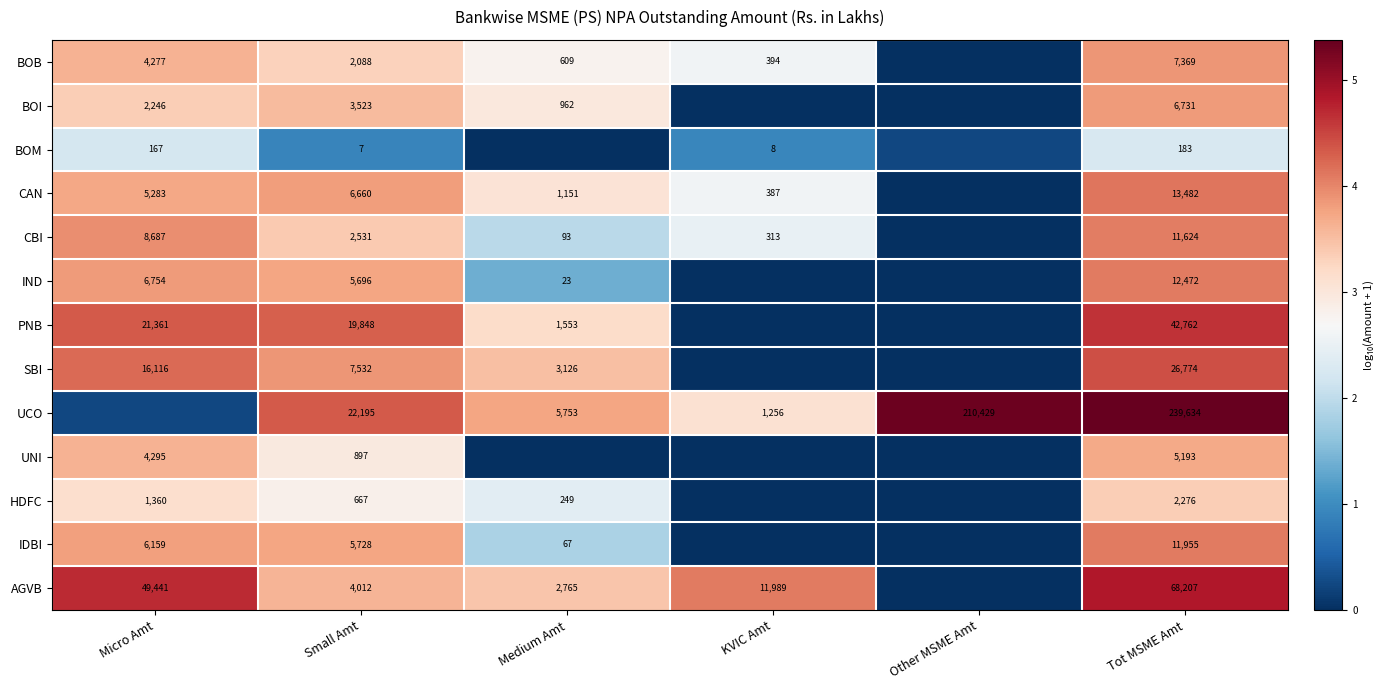

The value of BOB at Micro Amt is 4.9. True or false?

False